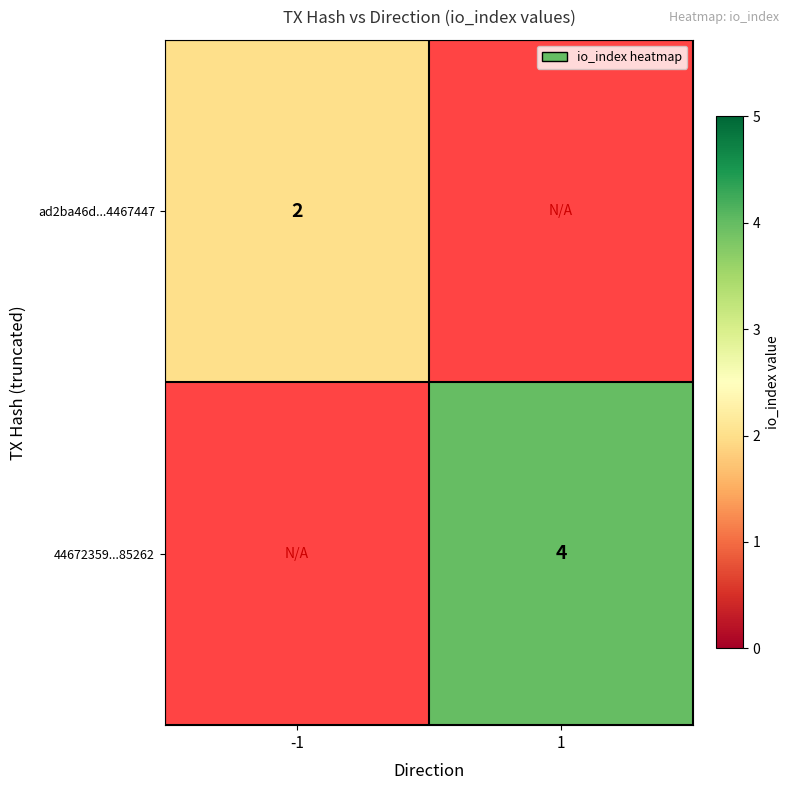

Which has a higher value, 1 or -1?

-1